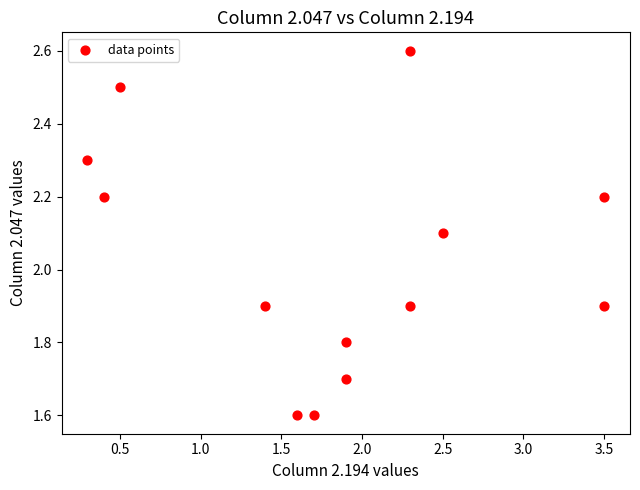

What is the range of Y values (max minus min)?

1.0